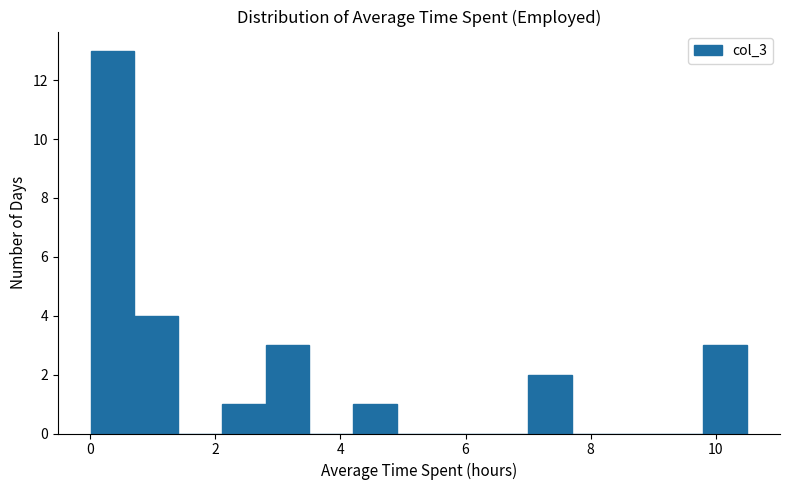

Around what value on the x-axis is the tallest bar? Give the approximate position of its centre, as read against the axis.

0.4